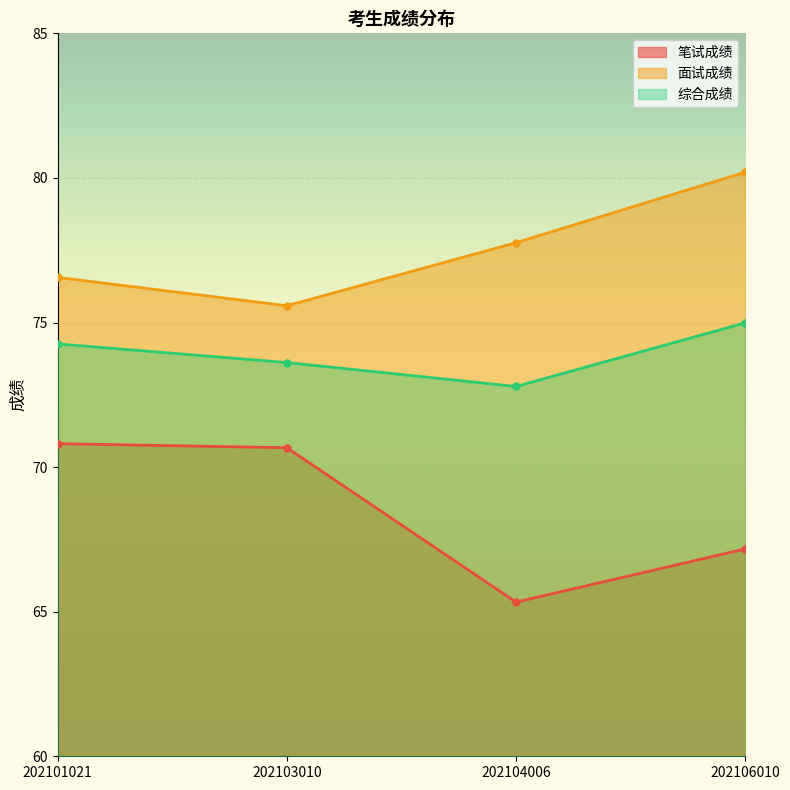

Which series changed the most between 202101021 and 202103010?

面试成绩